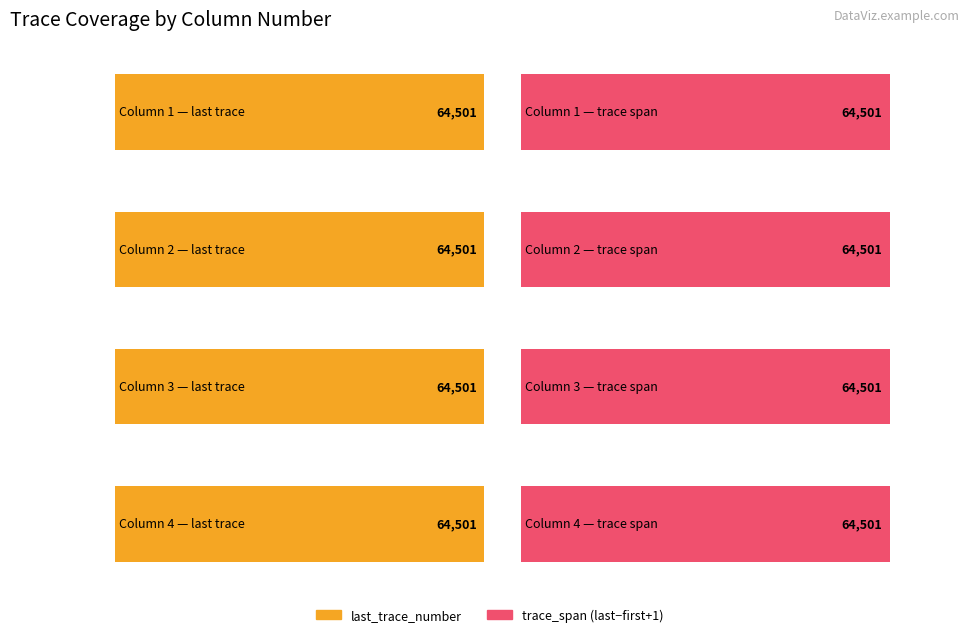

What is the value of the last_trace_number bar at the 2nd from the left?

64501